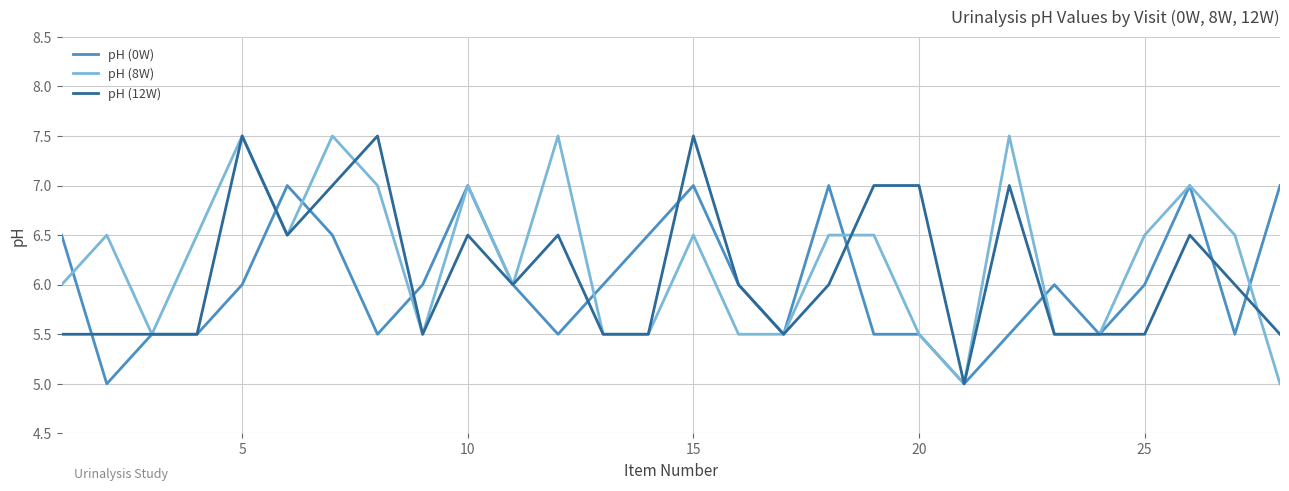

What is the maximum value for pH (12W)?

7.5